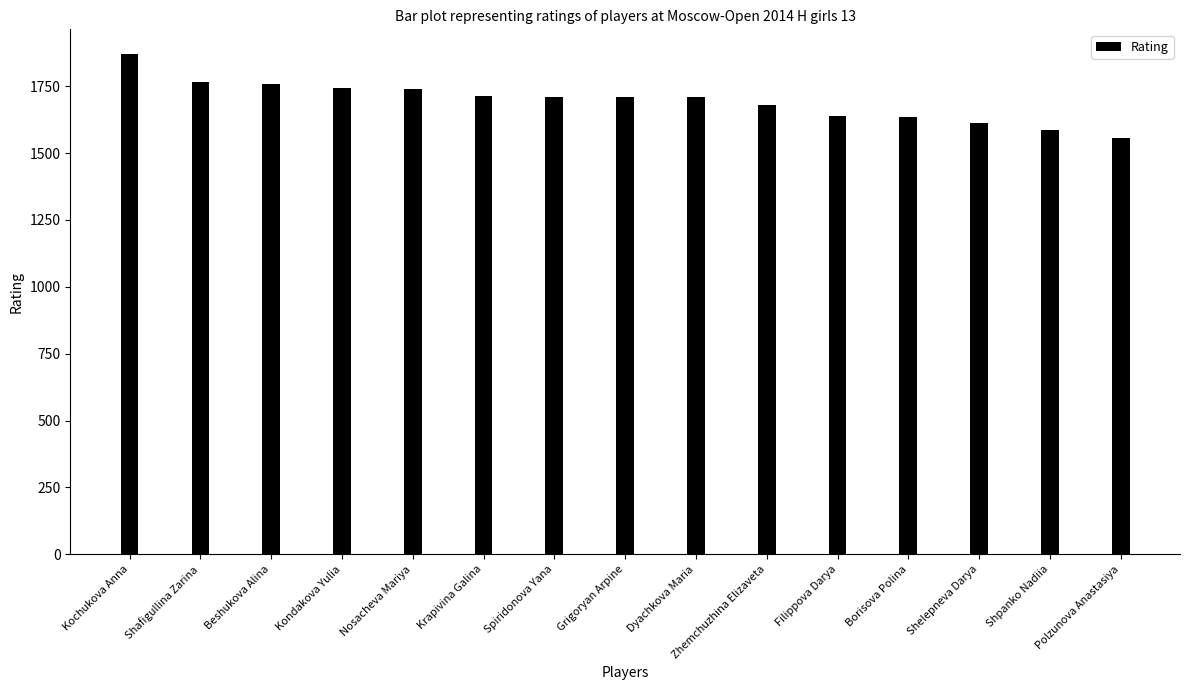

Where does the data first go above 1710?

Kochukova Anna